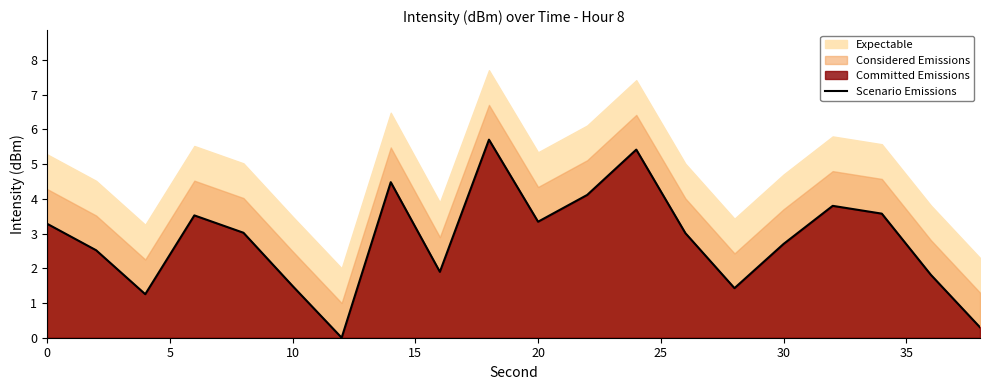

How many interior local valleys (lower than both neighbors) does the data have?

5